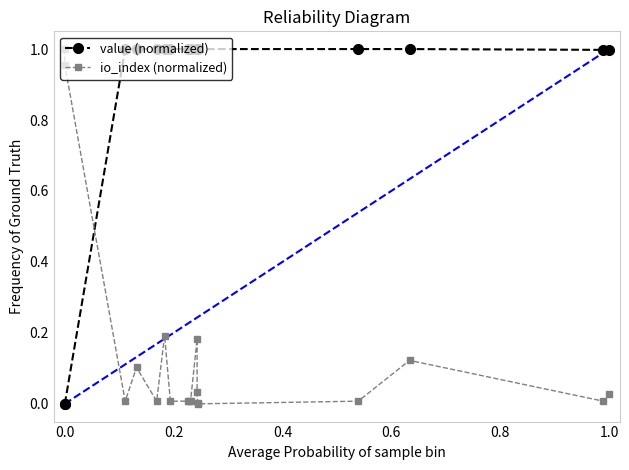

What are all the series names shown in the legend?

value (normalized), io_index (normalized)